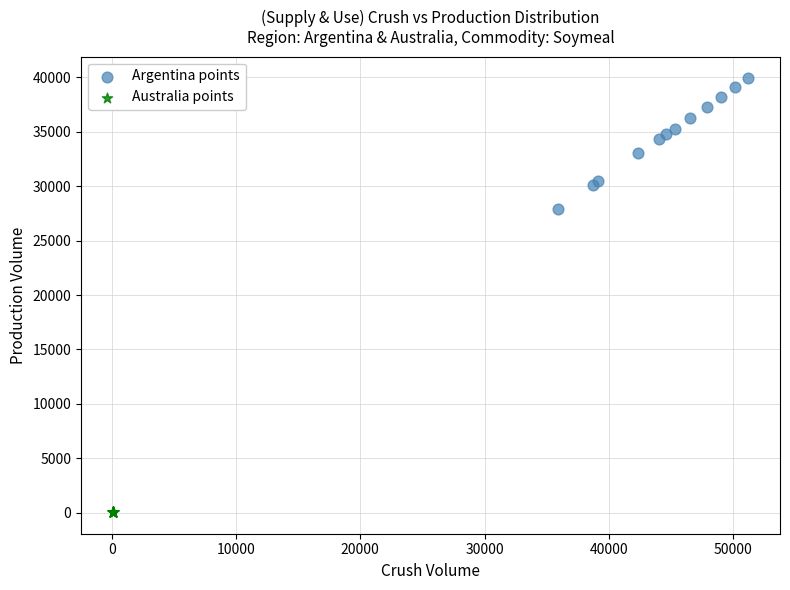

What are all the series names shown in the legend?

Argentina points, Australia points